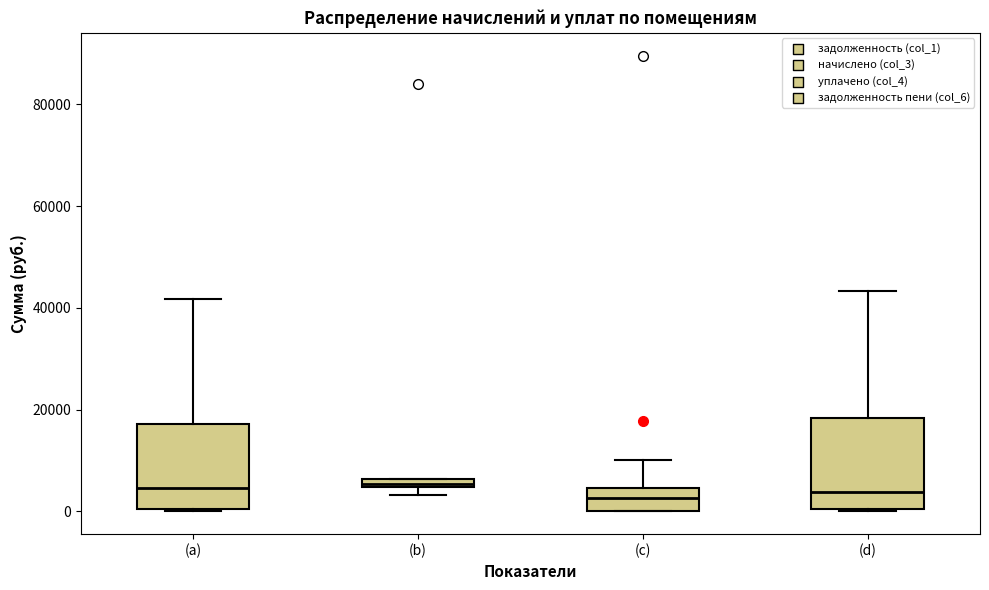

Where is the lower edge of the box for (b) on the y-axis? The values are not printed on the chart, so give them approximately, as read against the axis.

4000